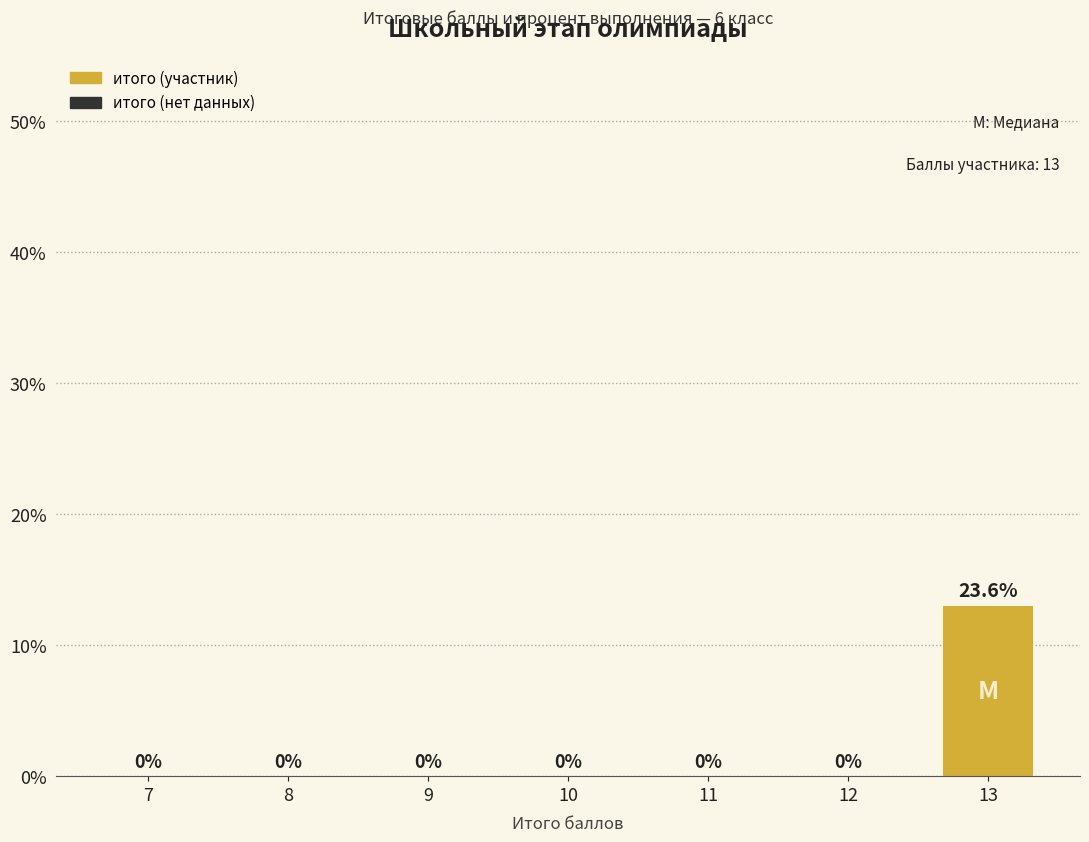

What is the greatest value displayed?

13